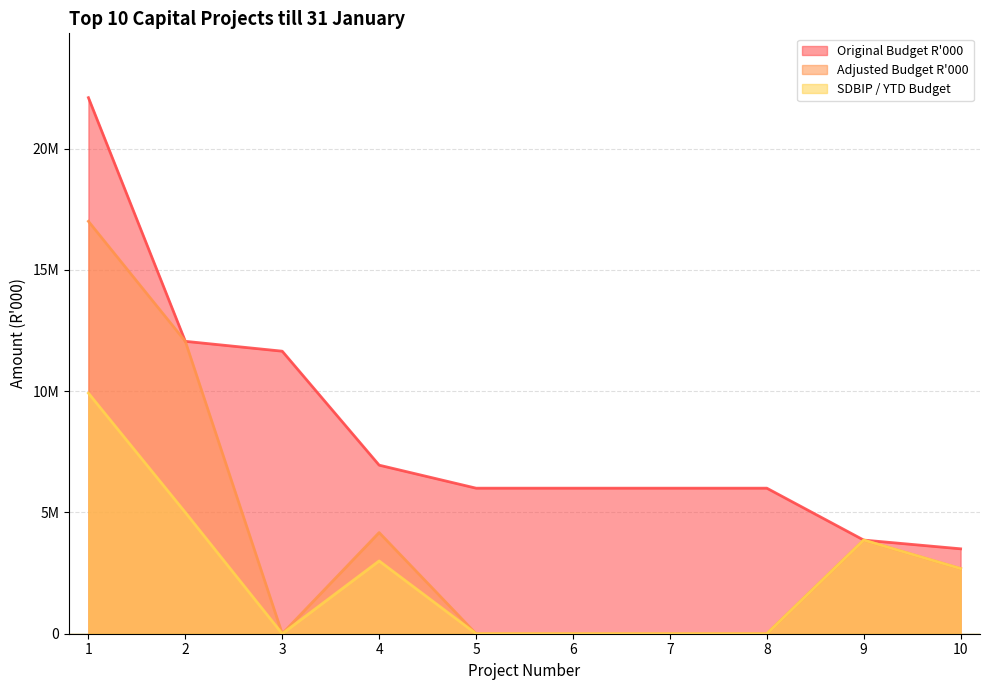

What is the value of the Original Budget R'000 point at the 2nd from the left?

12053101